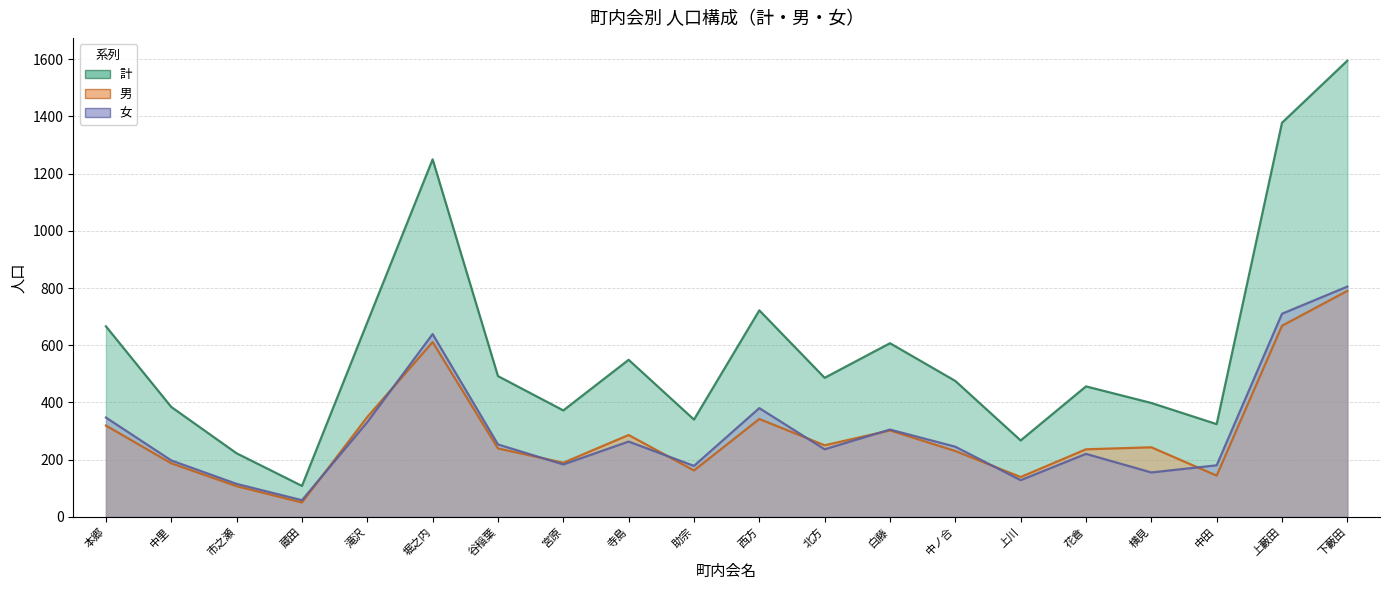

What is the total value across all series at 白藤?

1214